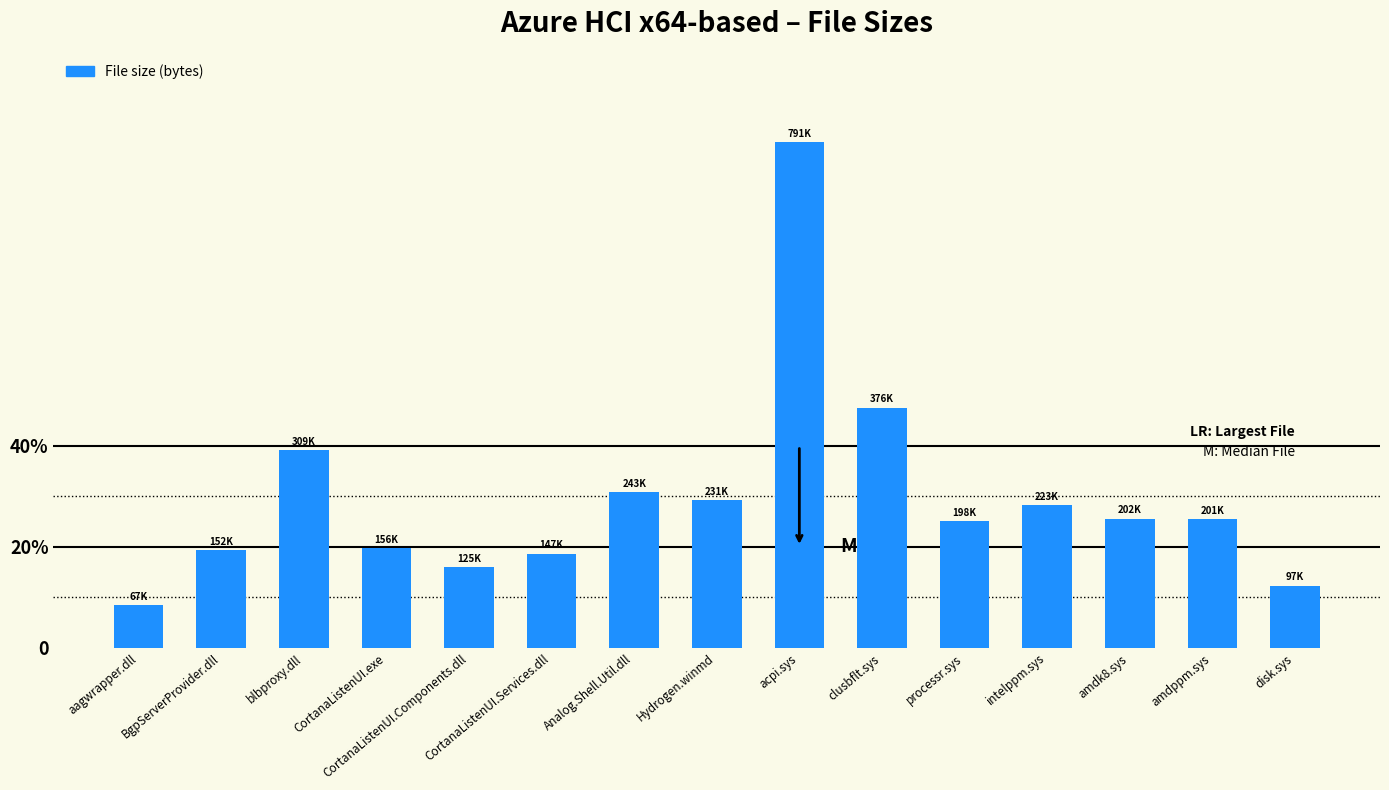

Does the chart contain any negative values?

No